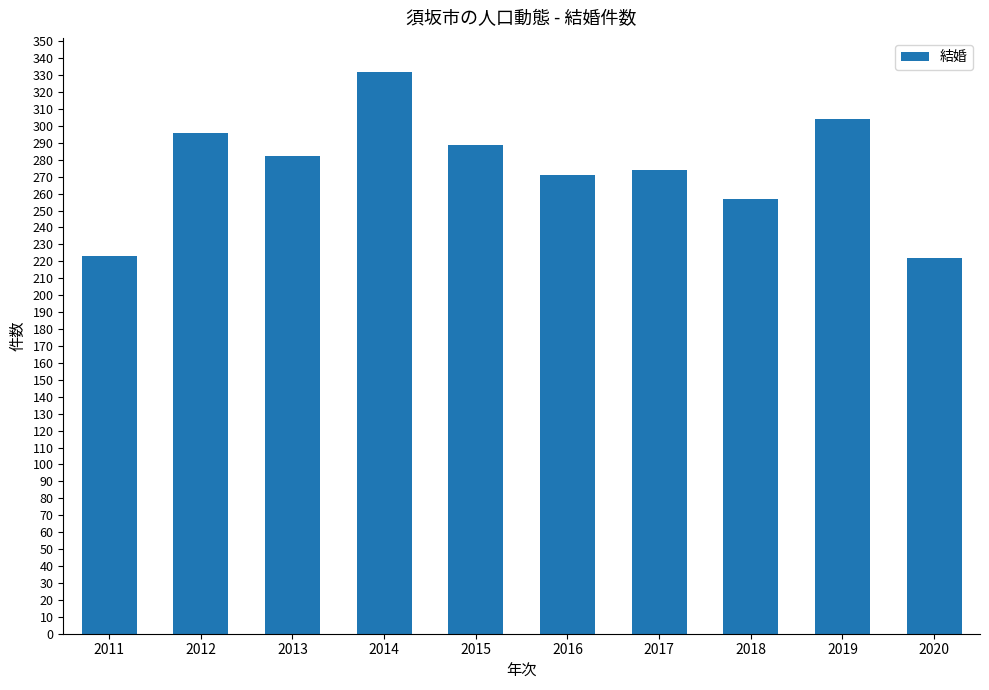

What is the approximate value at 2016?

271